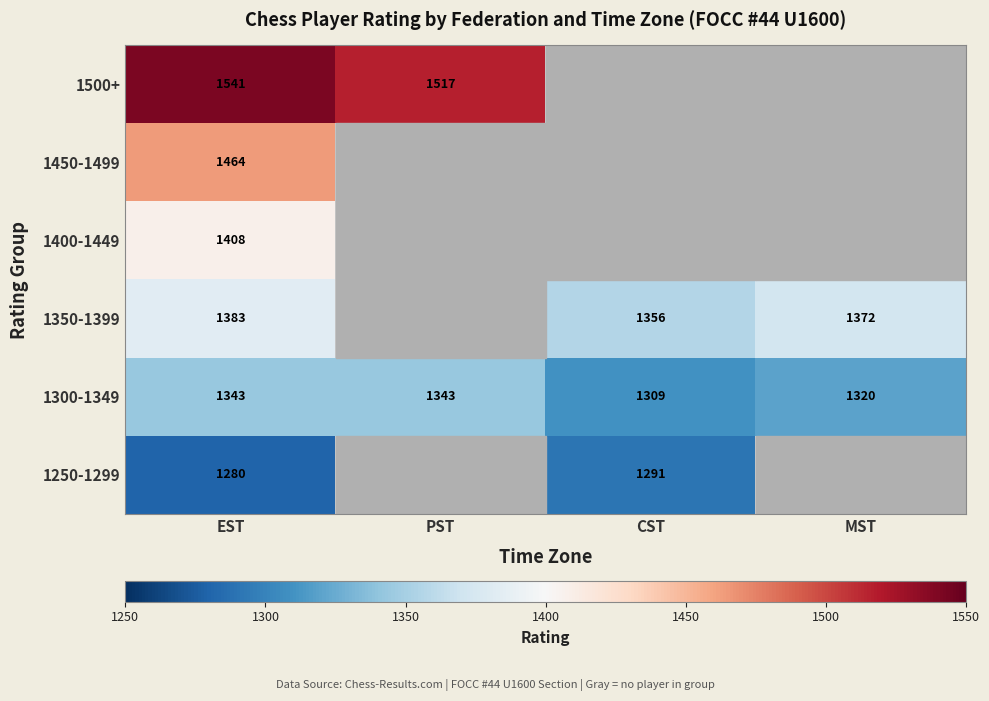

At which label is 1300-1349 closest to 1326?

MST